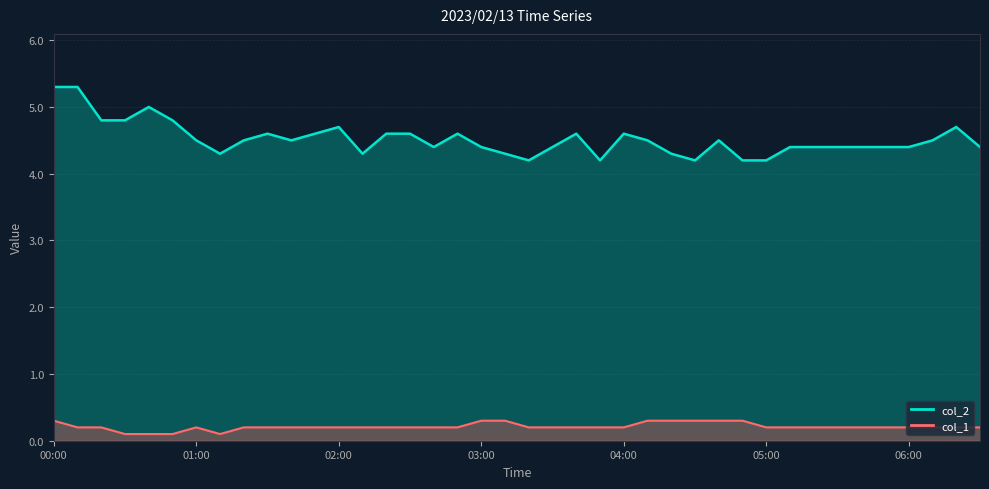

Count the col_2 values in the range 4 to 5.

38